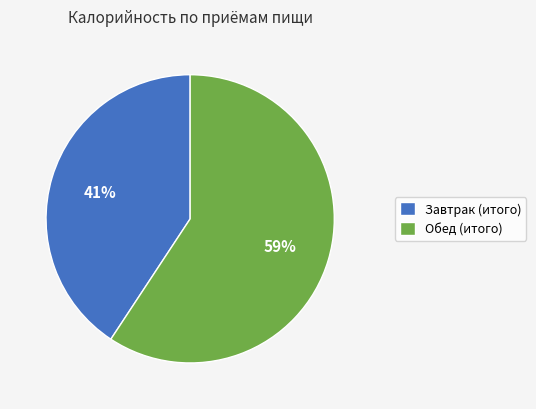

What is the ratio of the value at Завтрак (итого) to the value at Обед (итого)?

0.7